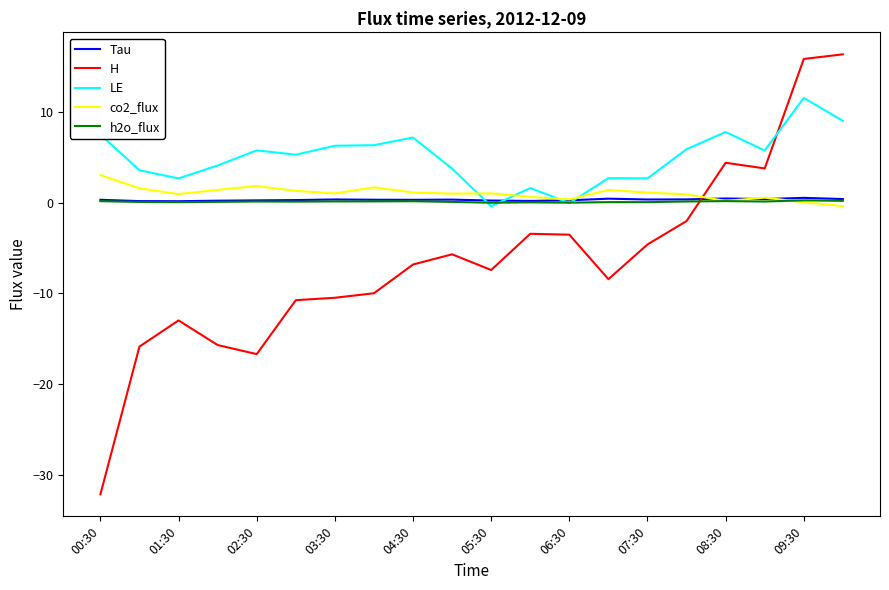

What is the minimum value for H?

-32.2